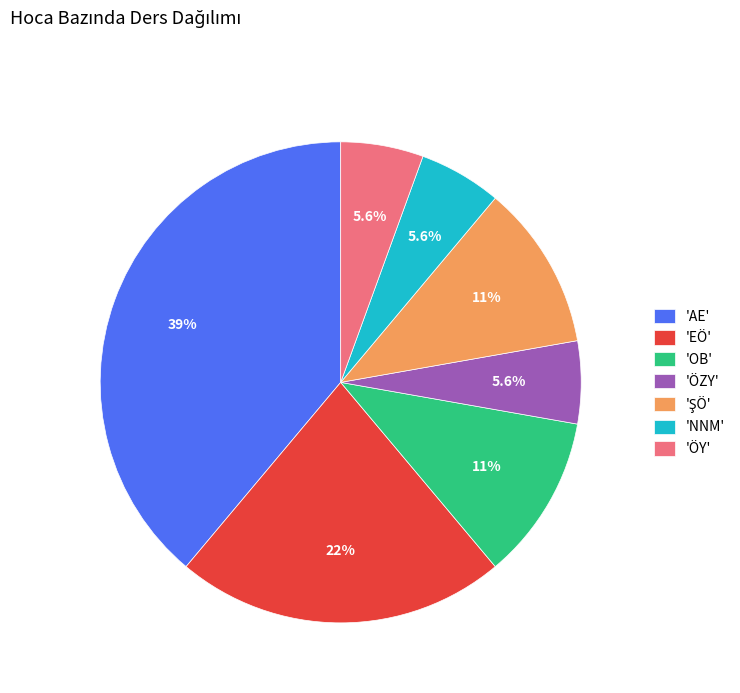

Is 'ÖZY' the majority of the pie?

No